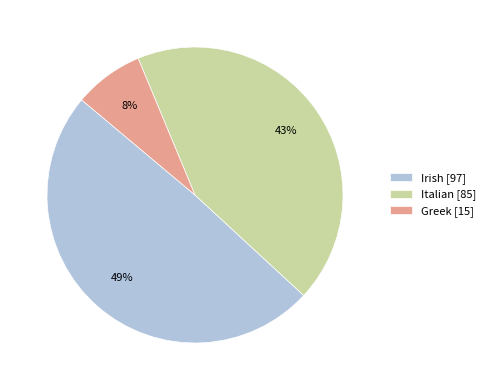

Is there a majority slice in this chart?

No